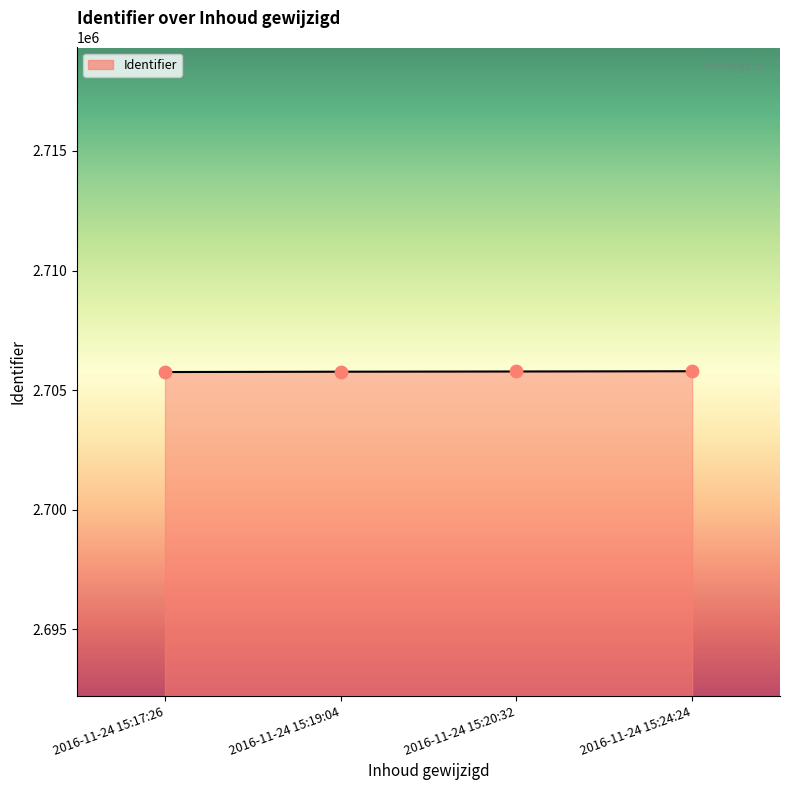

Approximately how many times larger is the value at 2016-11-24 15:24:24 compared to 2016-11-24 15:20:32?

1.0